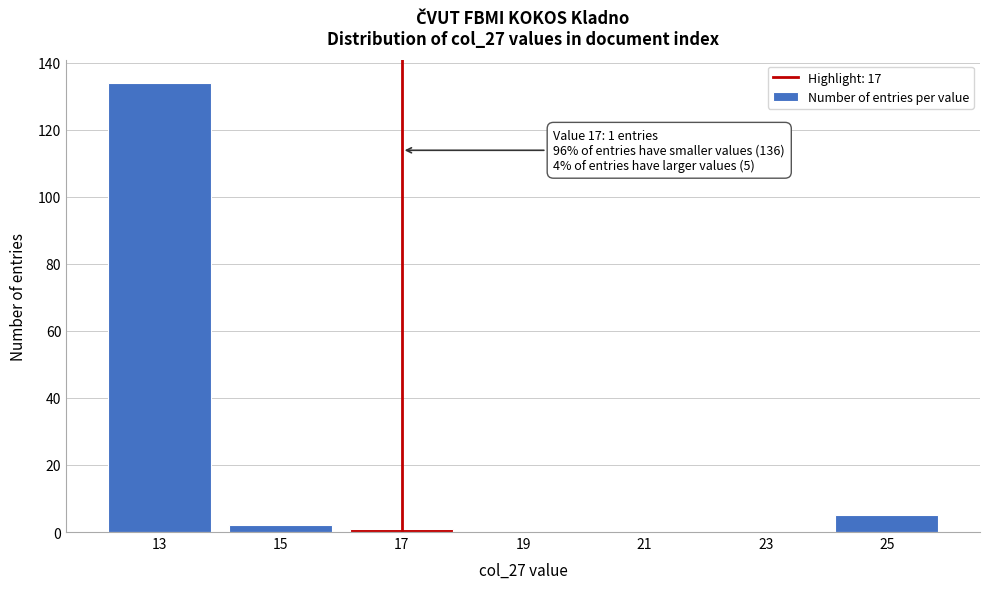

Reading left to right, what are all the values shown in this chart?

13=134	15=2	17=1	19=0	21=0	23=0	25=5